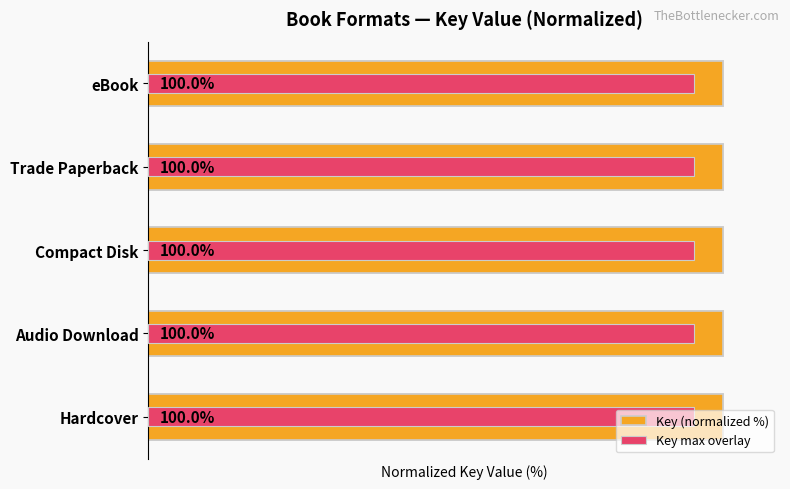

Which series has the largest range (max minus min)?

Key (normalized %)